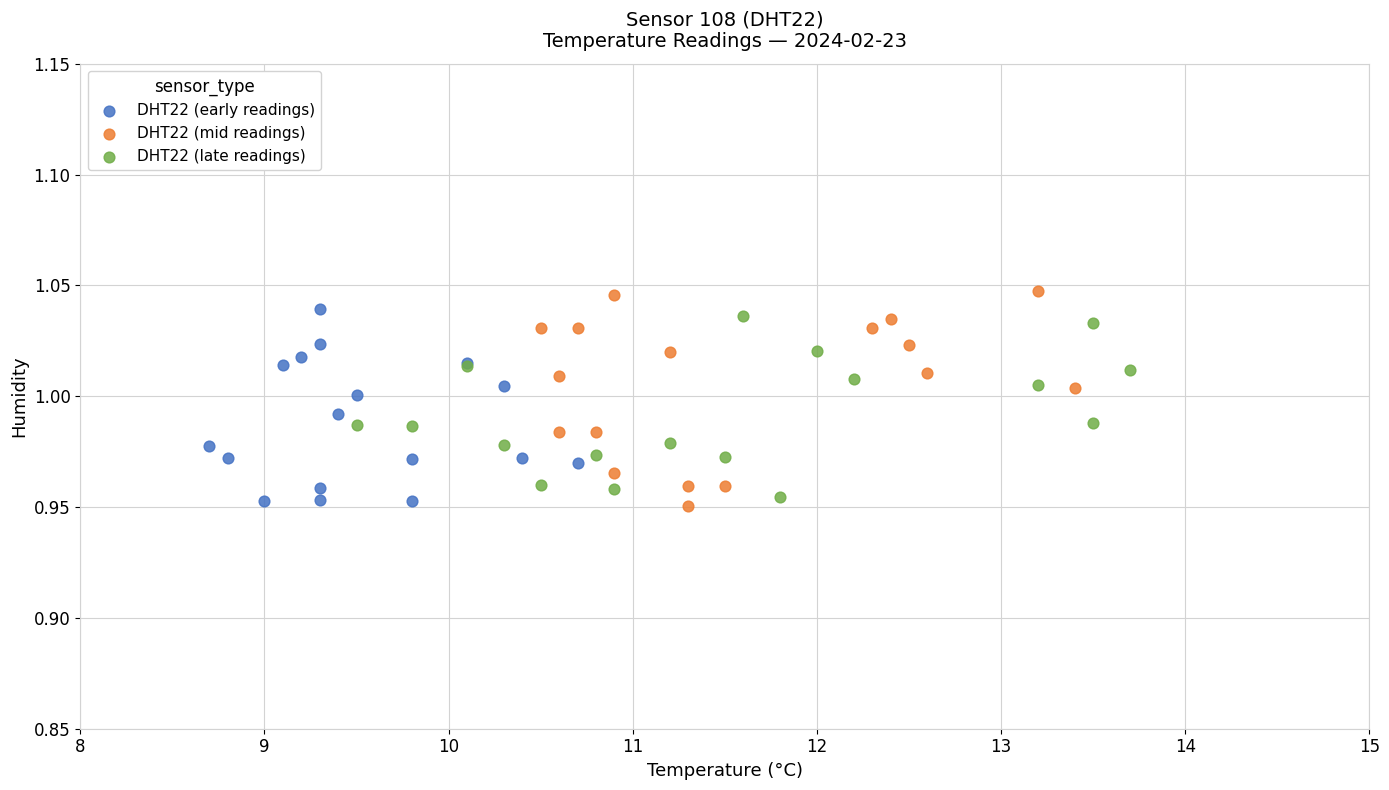

Which series has the widest spread of Y values?

DHT22 (mid readings)